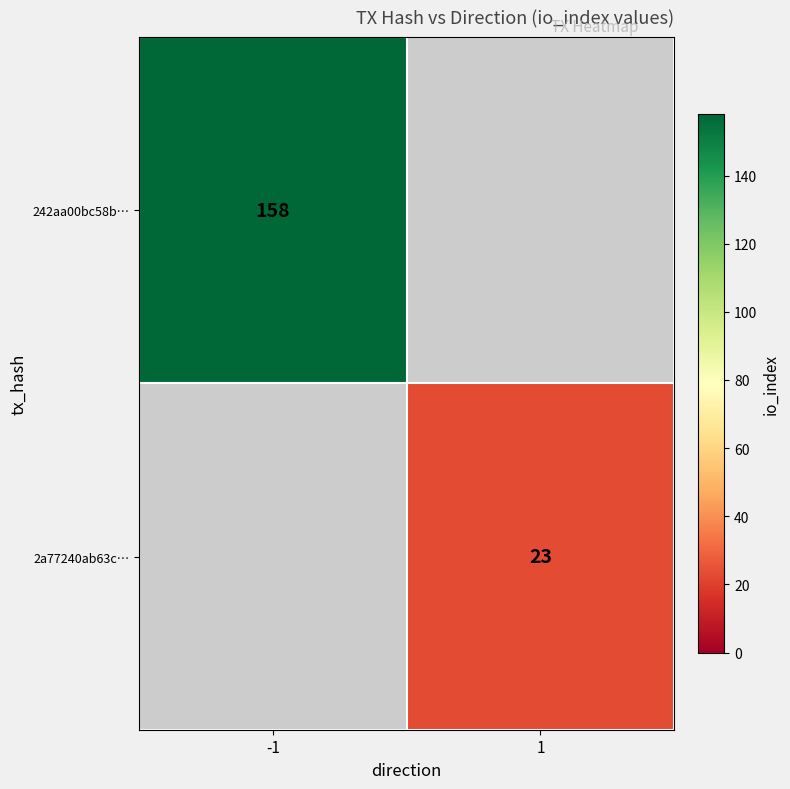

True or false: 242aa00bc58b… has a value of 278 at -1.

False